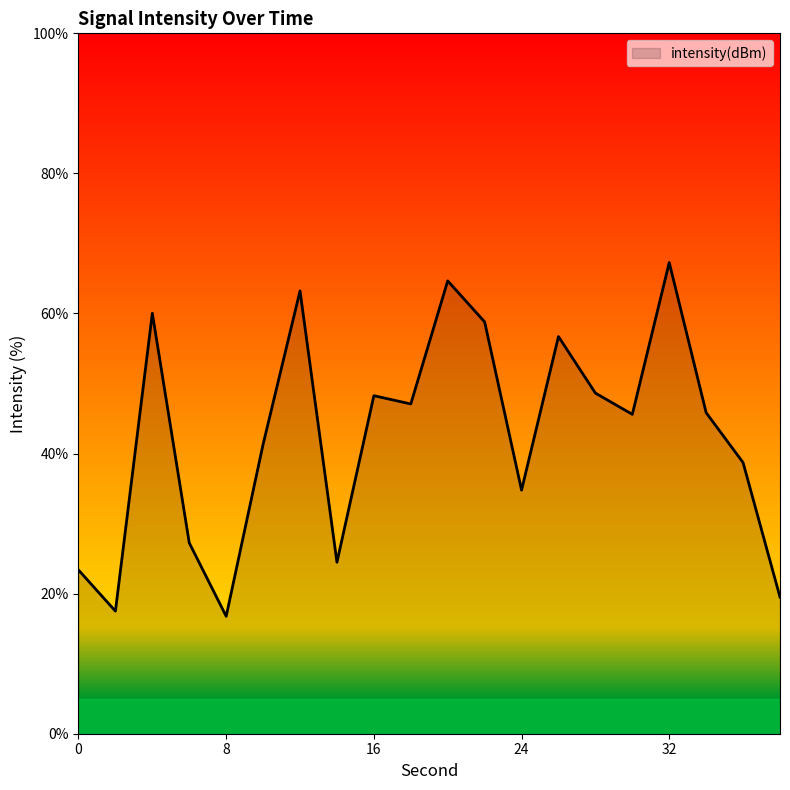

What is the difference between the maximum and minimum values?

50.5